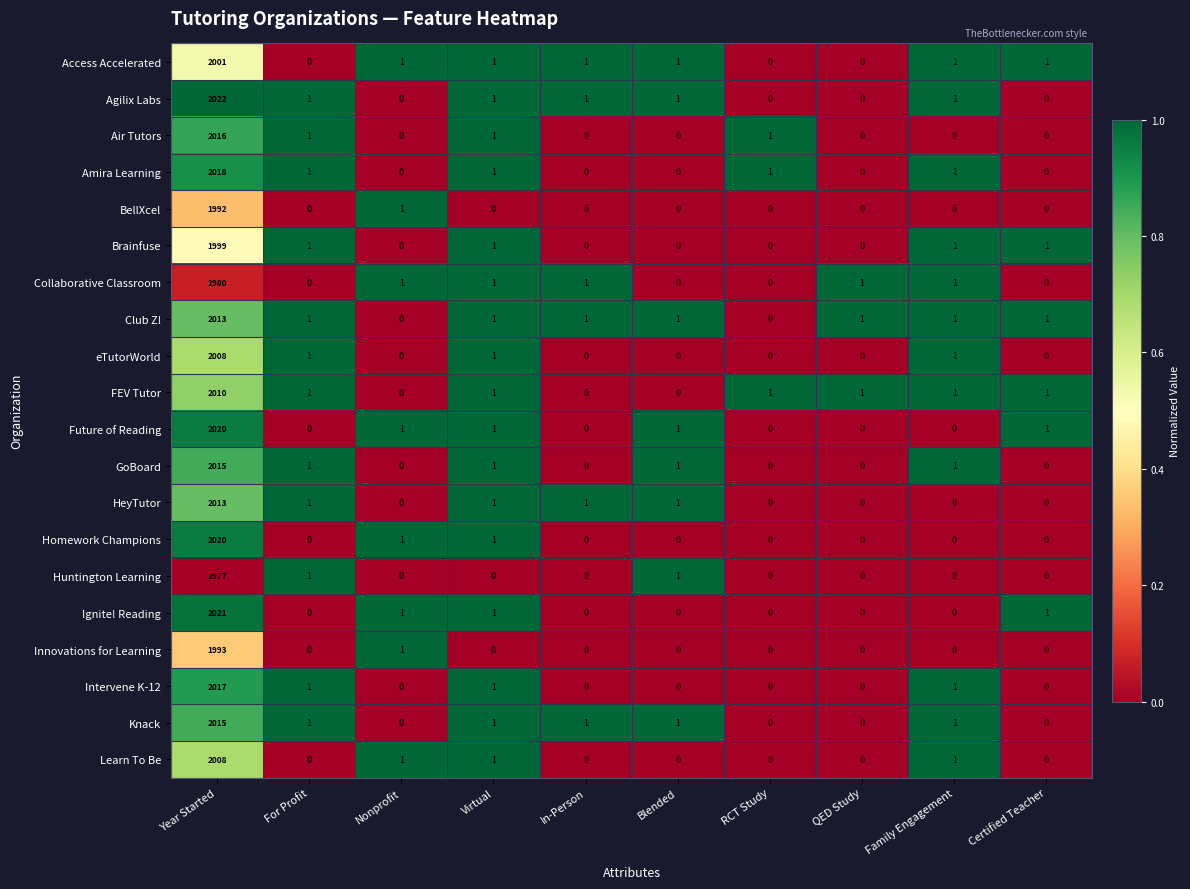

What is the greatest value displayed?

2022